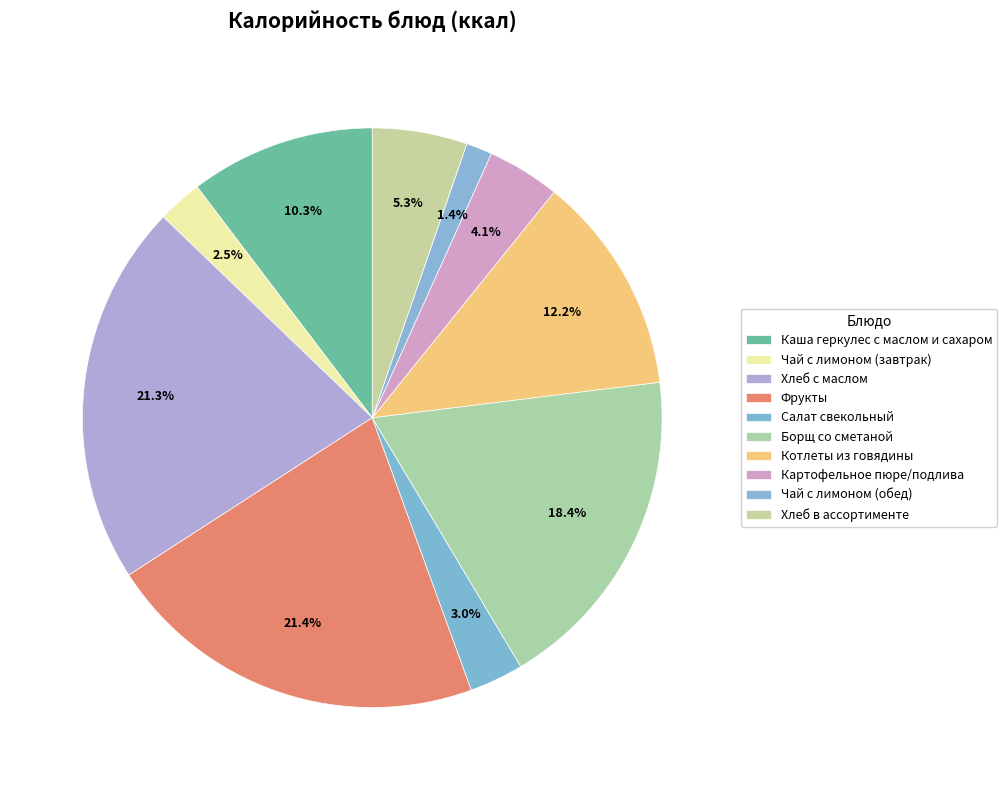

To the nearest percent, what portion does Картофельное пюре/подлива represent?

4%